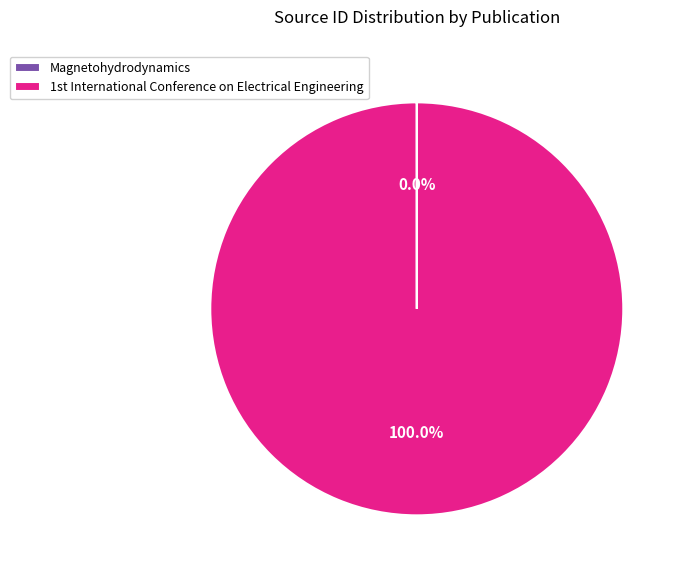

Is there a majority slice in this chart?

Yes